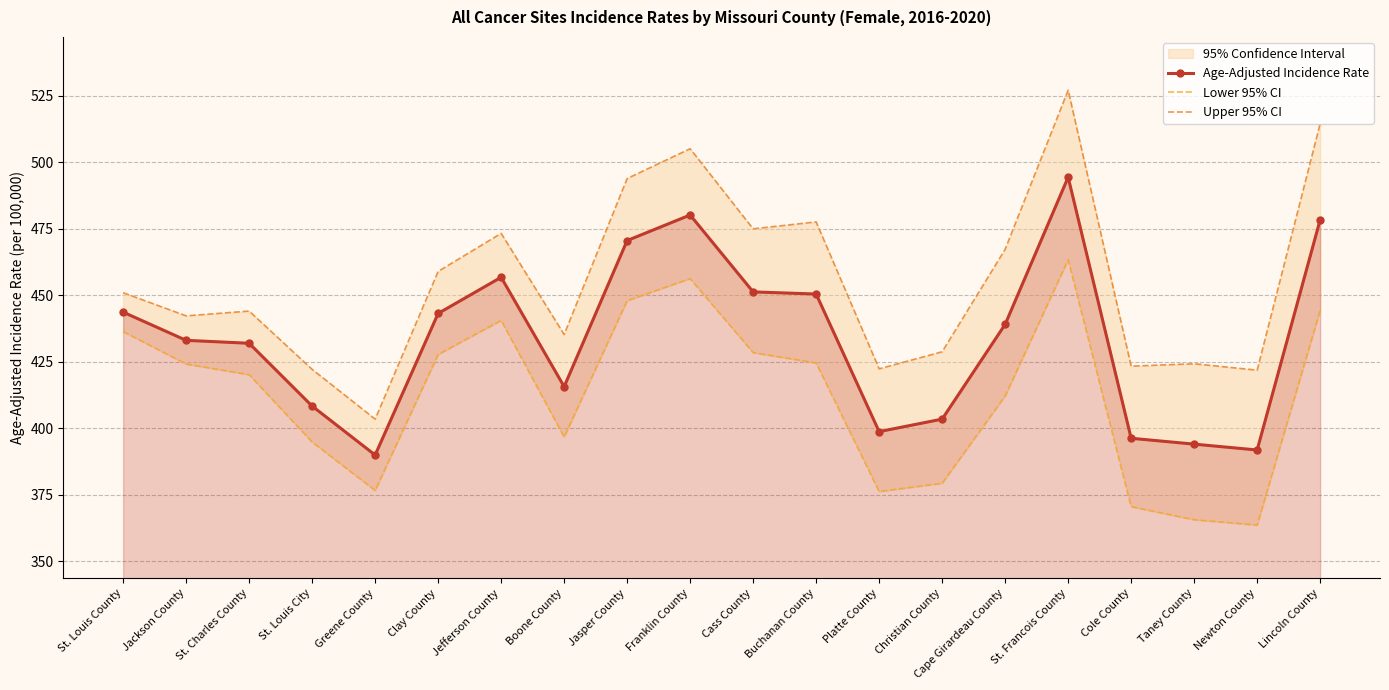

The value of Age-Adjusted Incidence Rate at Newton County is 511.9. True or false?

False